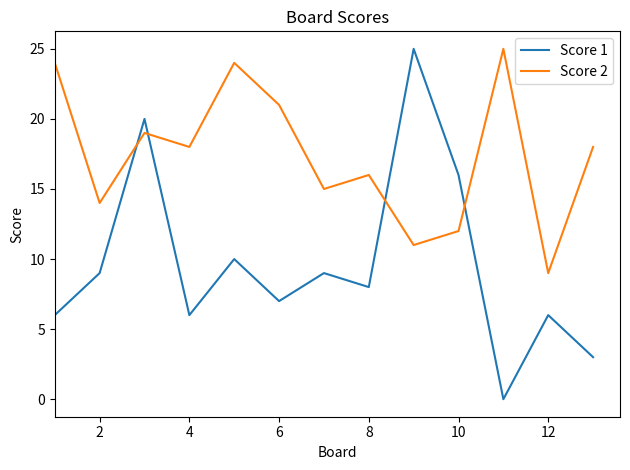

List the series in order of their overall mean, lowest first.

Score 1, Score 2